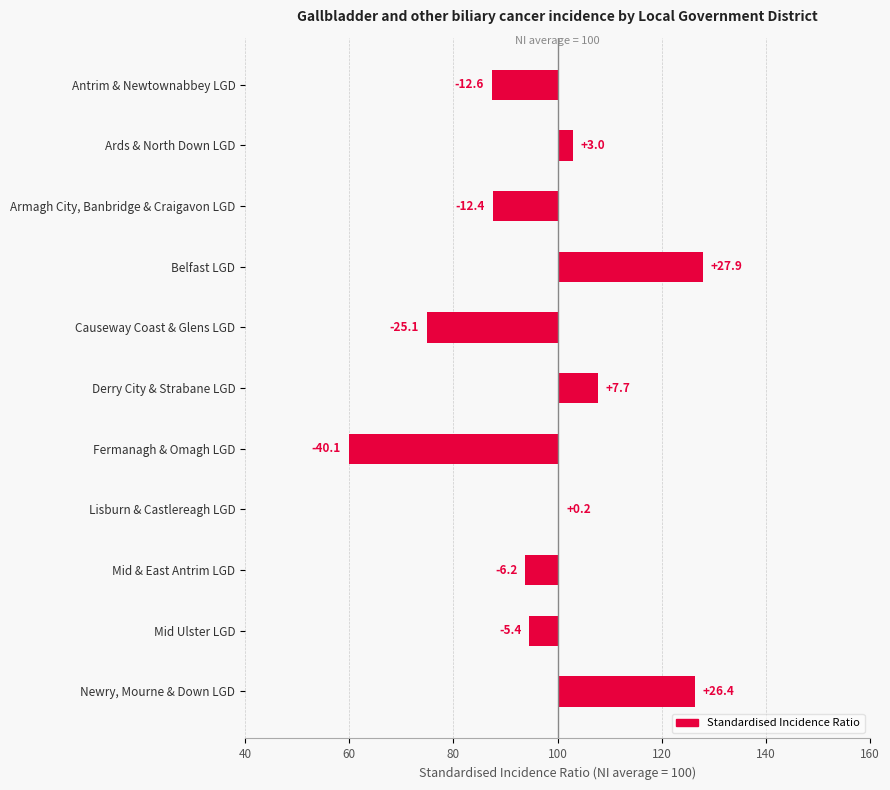

Read the value at Mid & East Antrim LGD.

-6.2